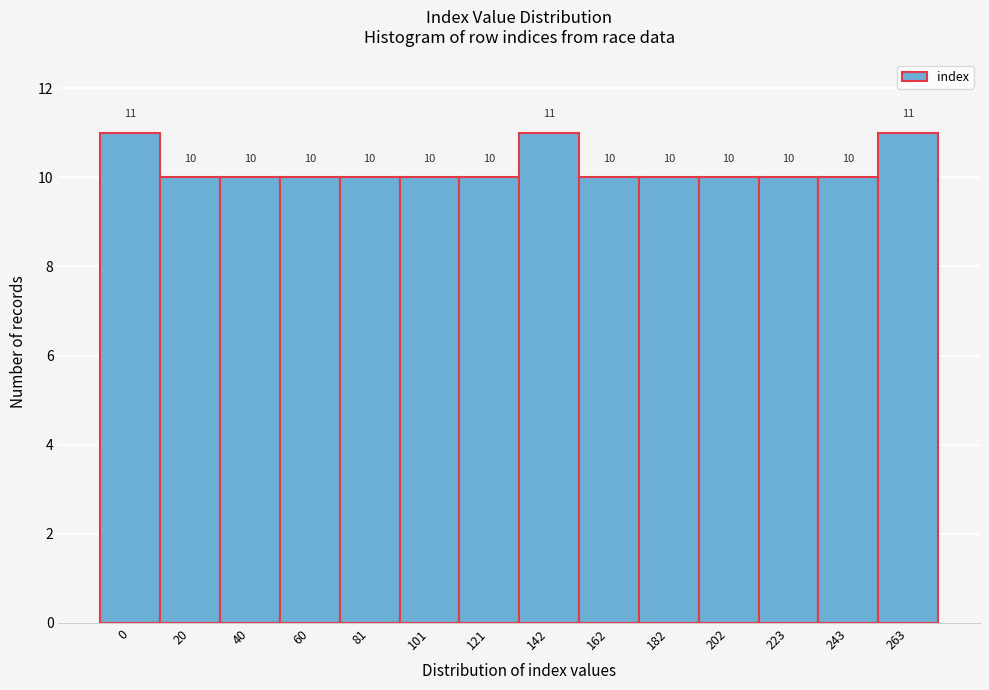

Reading left to right, list all the values displayed in this chart.

11	10	10	10	10	10	10	11	10	10	10	10	10	11